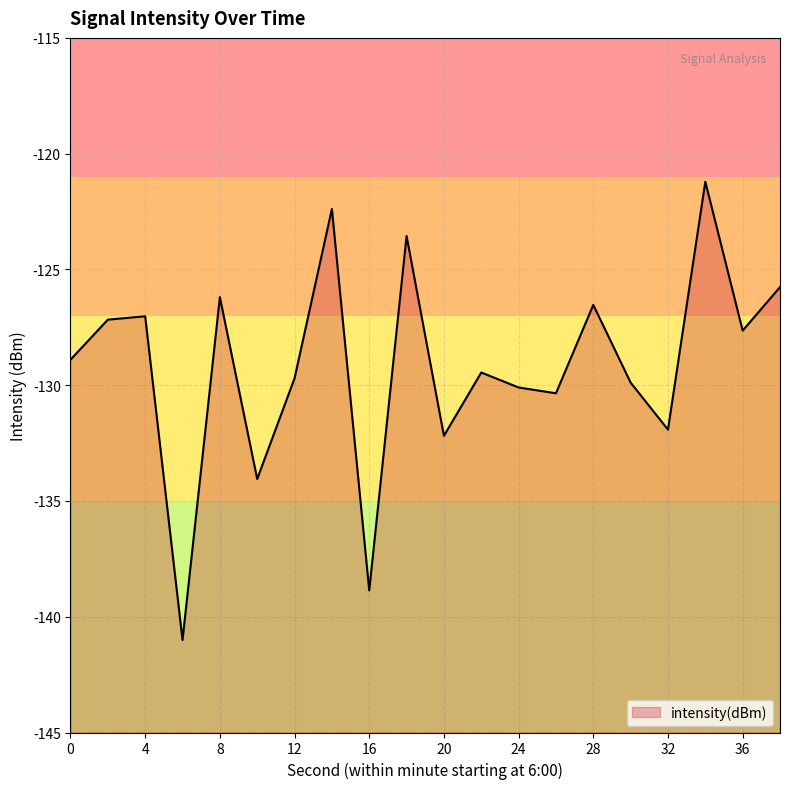

How many data points are above -128?

9